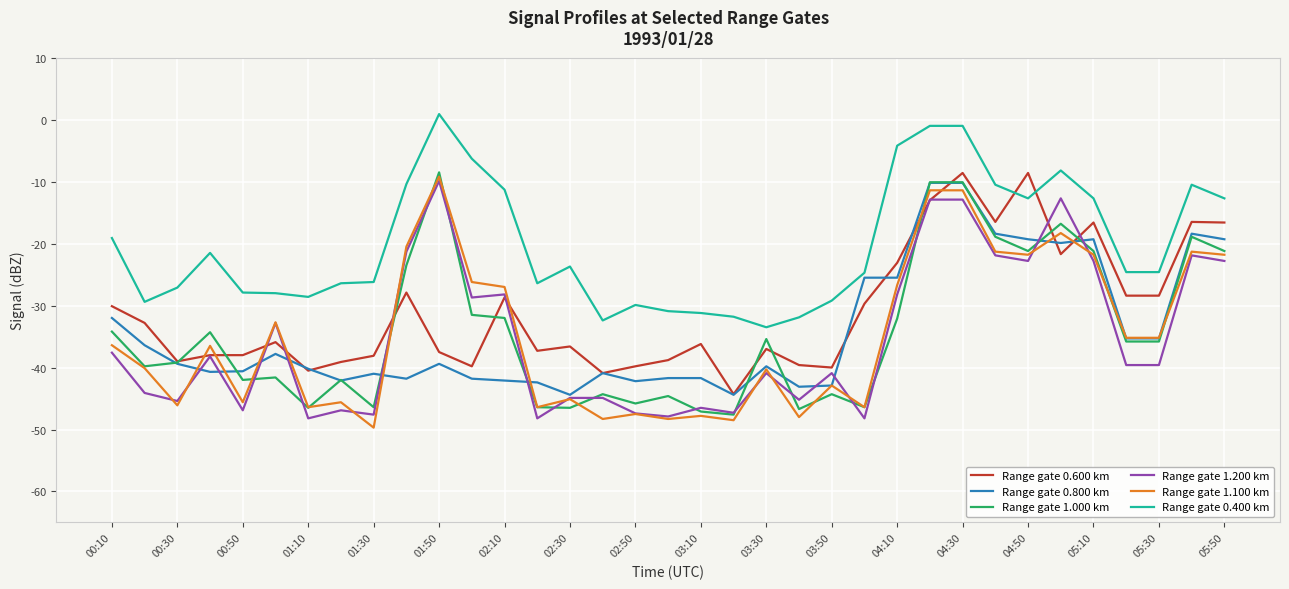

Which series has the largest total across all categories?

Range gate 0.400 km